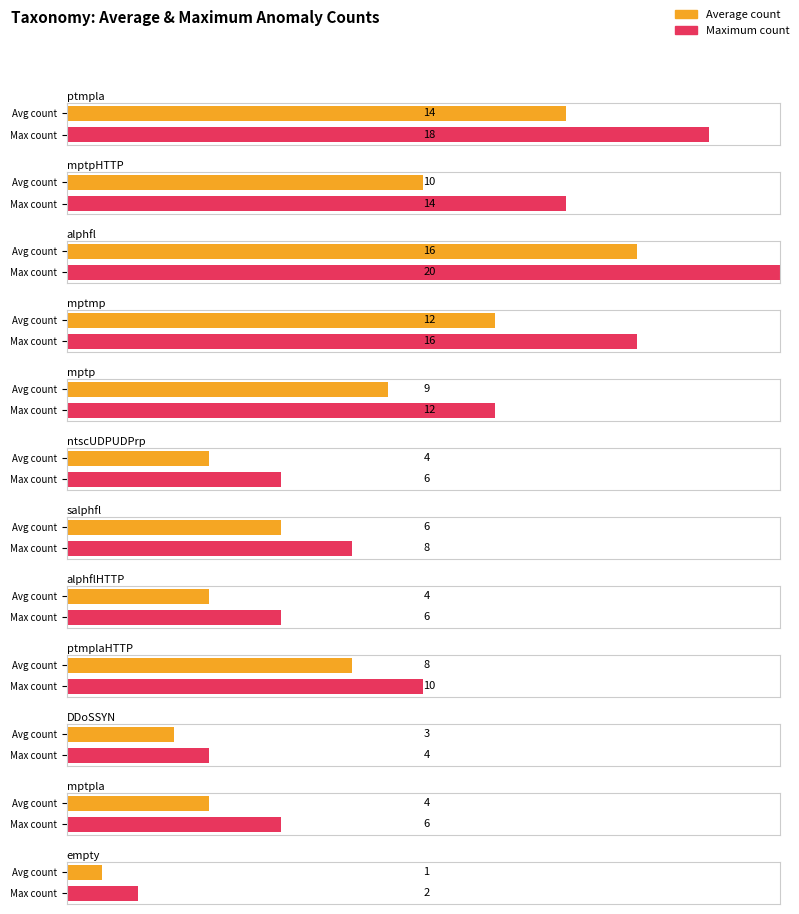

Are the bars horizontal?

Yes